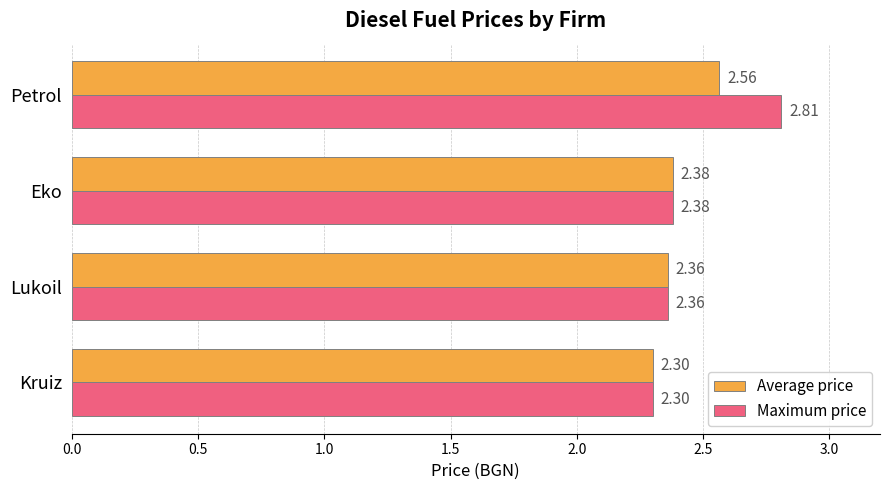

Where is Maximum price nearest to the value 2?

Kruiz